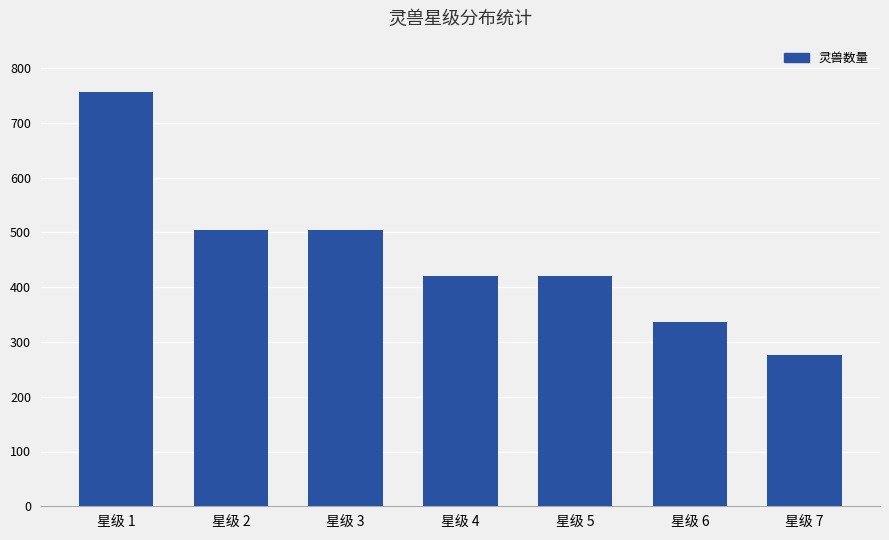

True or false: the data shows 756 at 星级 1.

True